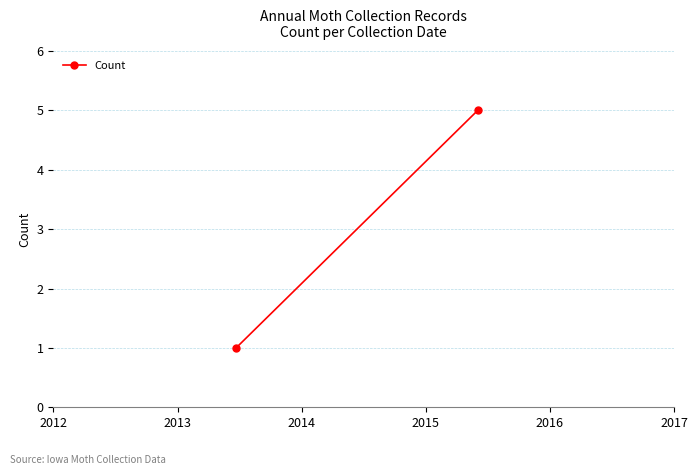

What is the average value?

3